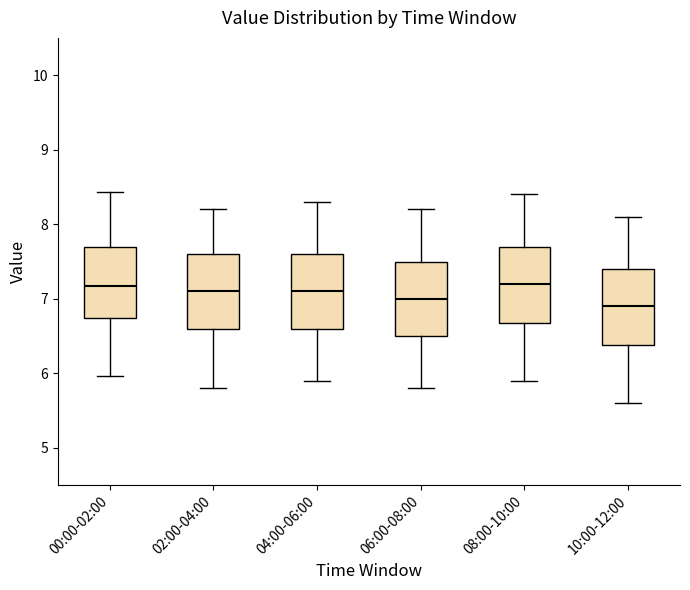

Reading left to right, read every box against the y-axis: the position of its median line, the range the box covers, and the ends of its whiskers. The values are not printed on the chart, so give them approximately, as read against the axis.

00:00-02:00: median 7.2, box 6.7 to 7.7, whiskers 6.0 to 8.4
02:00-04:00: median 7.1, box 6.6 to 7.6, whiskers 5.8 to 8.2
04:00-06:00: median 7.1, box 6.6 to 7.6, whiskers 5.9 to 8.3
06:00-08:00: median 7.0, box 6.5 to 7.5, whiskers 5.8 to 8.2
08:00-10:00: median 7.2, box 6.7 to 7.7, whiskers 5.9 to 8.4
10:00-12:00: median 6.9, box 6.4 to 7.4, whiskers 5.6 to 8.1